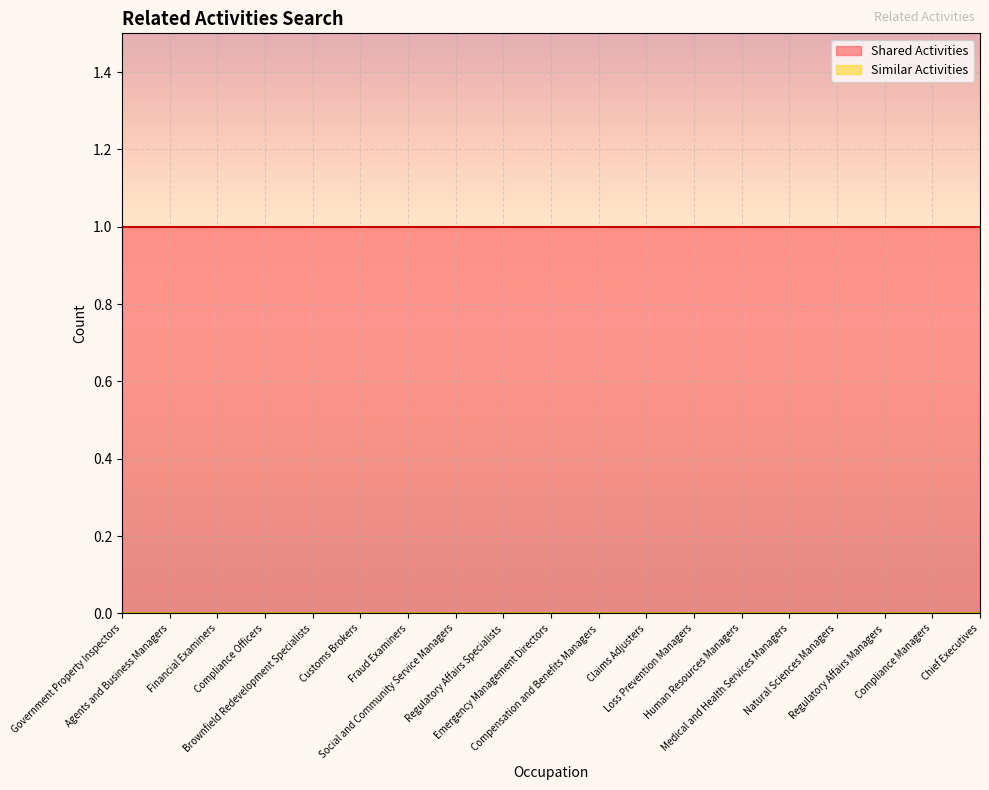

At Social and Community Service Managers, list the series in order from smallest to largest.

Similar Activities, Shared Activities